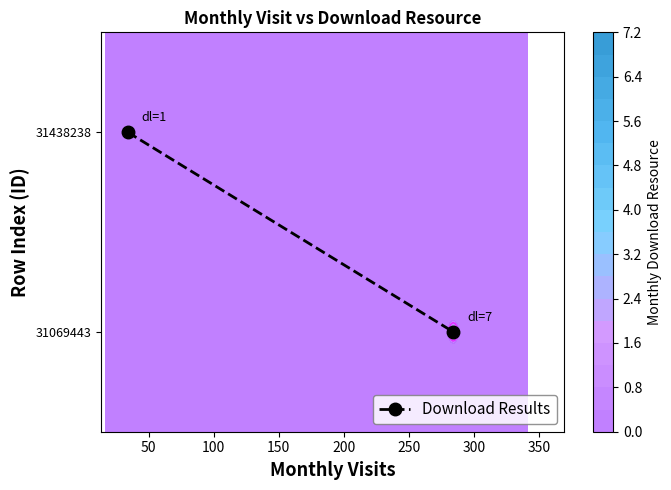

True or false: the data shows 0 at 50.

False